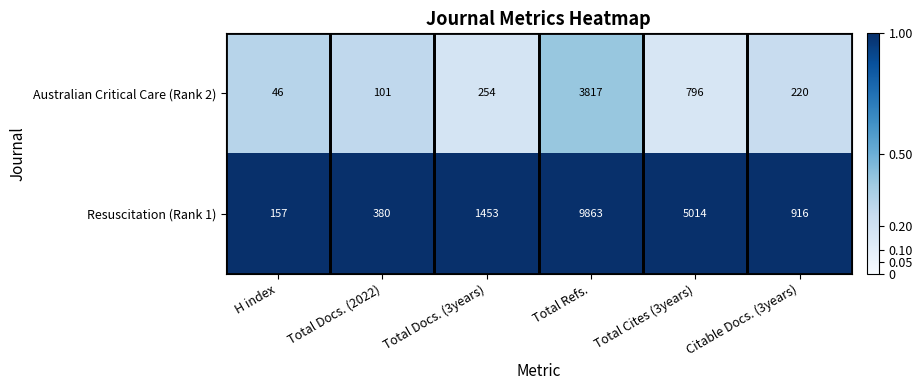

What is the smallest value displayed?

46